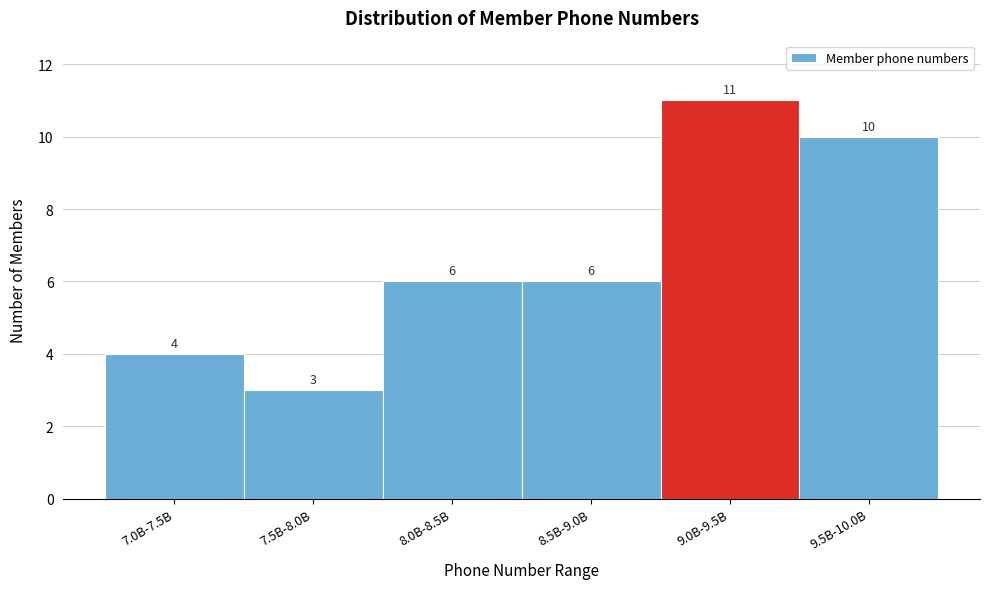

Reading left to right, extract all data points from this chart.

4	3	6	6	11	10